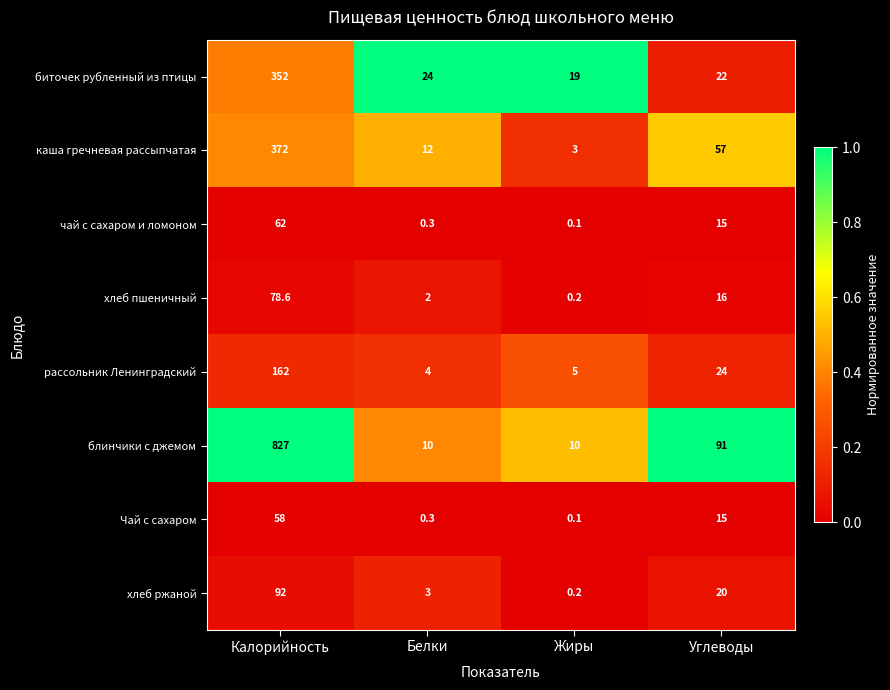

Which series has the largest total across all categories?

блинчики с джемом